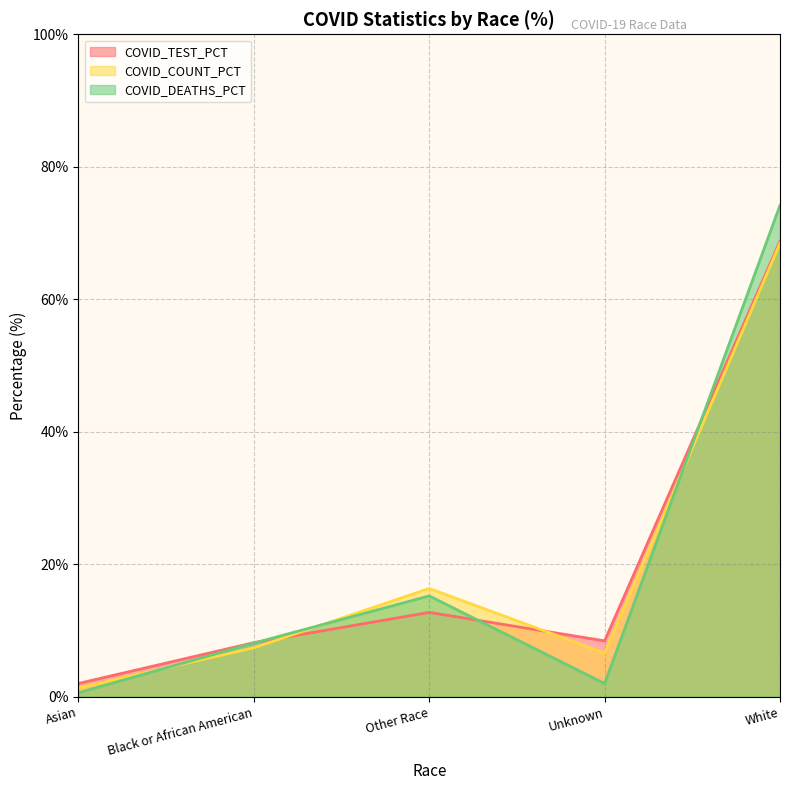

Between Asian and Unknown, which series saw the biggest shift?

COVID_TEST_PCT